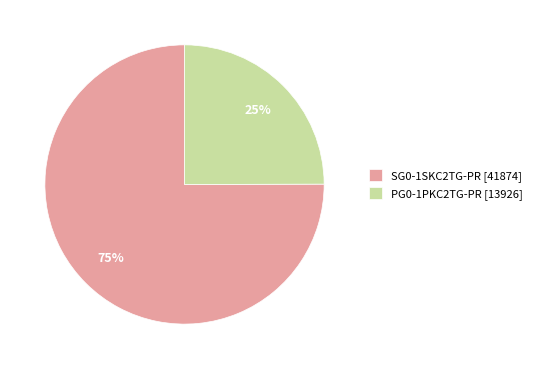

Count the number of slices in the pie.

2